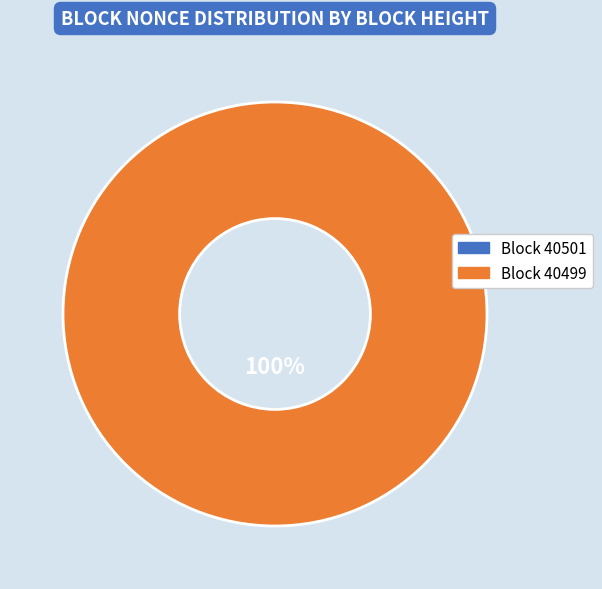

What is the smallest slice in the pie chart?

40501